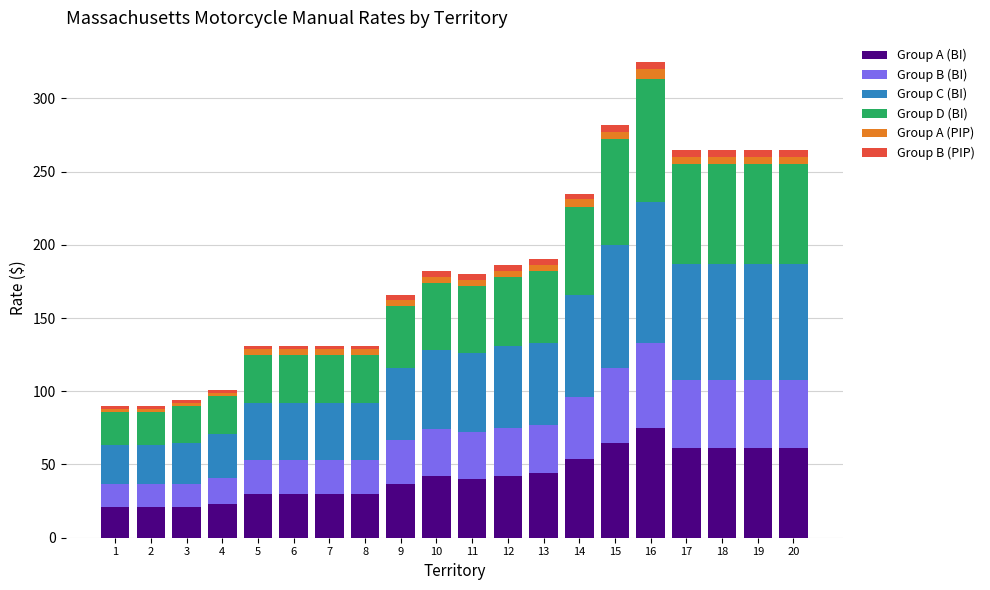

At which category is the sum across all series the highest?

16